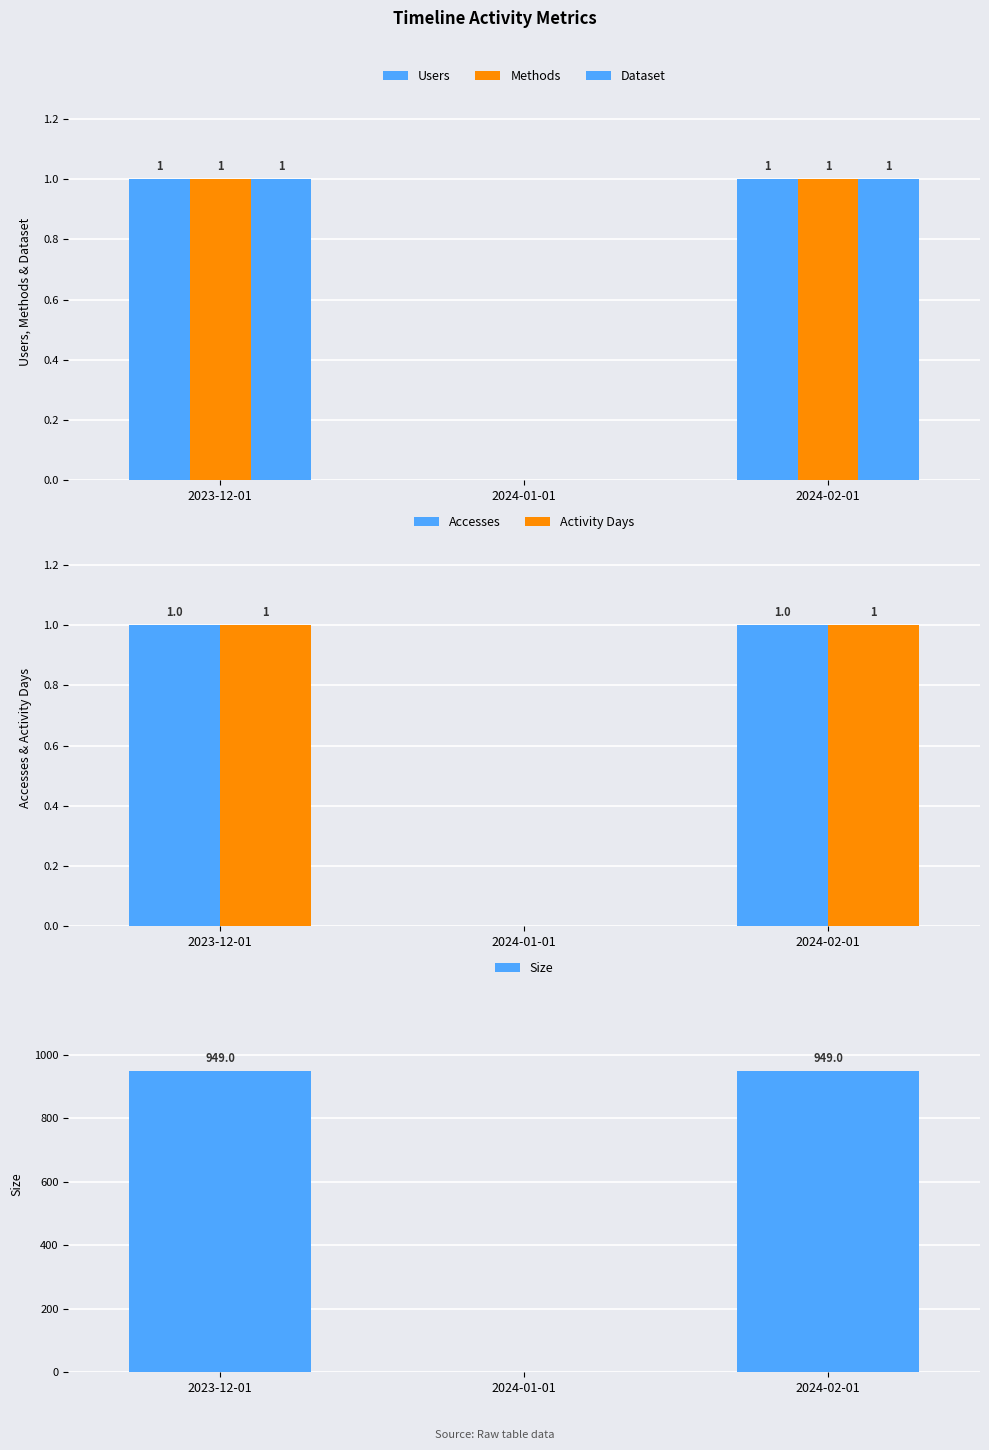

At which label is Methods closest to 0?

2024-01-01